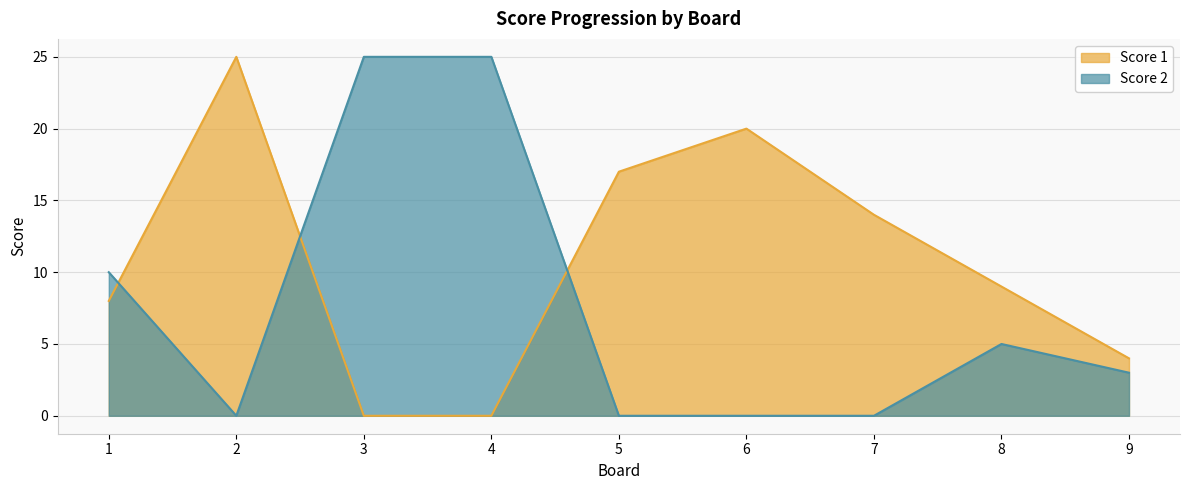

What are all the series names shown in the legend?

Score 1, Score 2